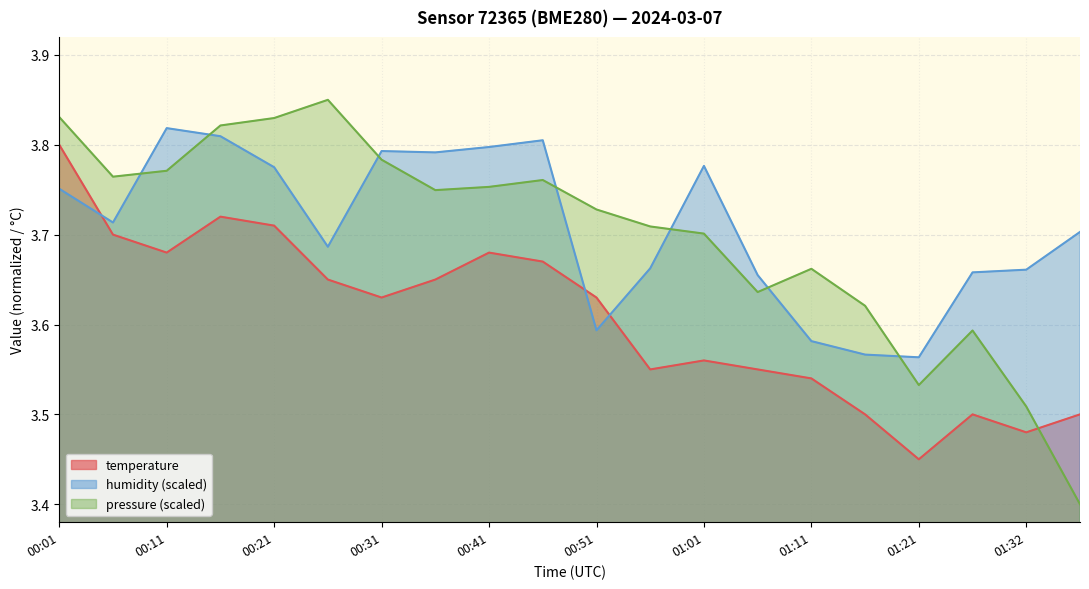

At which category does temperature reach its first local valley?

00:11